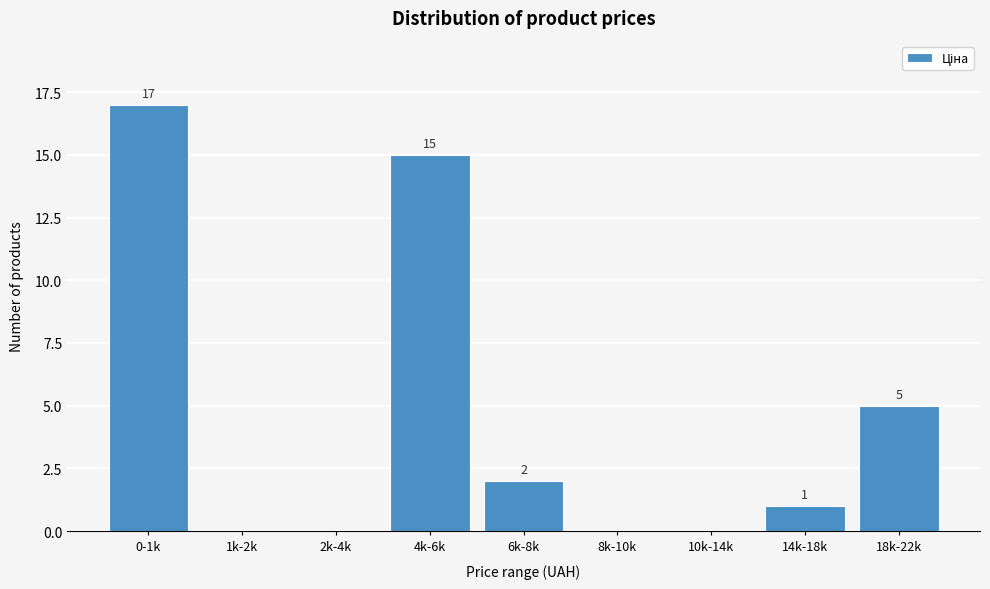

Reading left to right, list all the values displayed in this chart.

0-1k=17	1k-2k=0	2k-4k=0	4k-6k=15	6k-8k=2	8k-10k=0	10k-14k=0	14k-18k=1	18k-22k=5